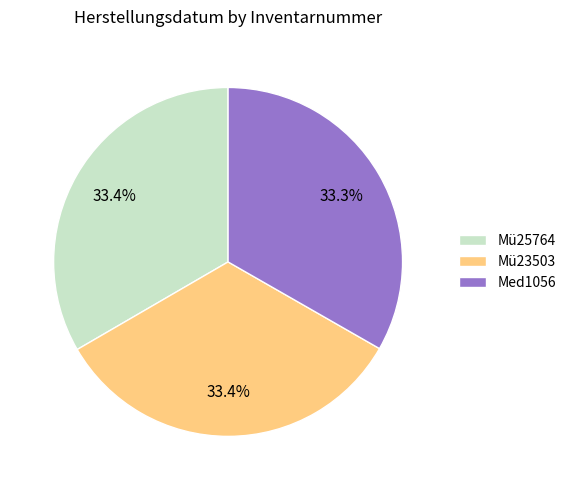

The Med1056 slice represents 21% of the pie. True or false?

False